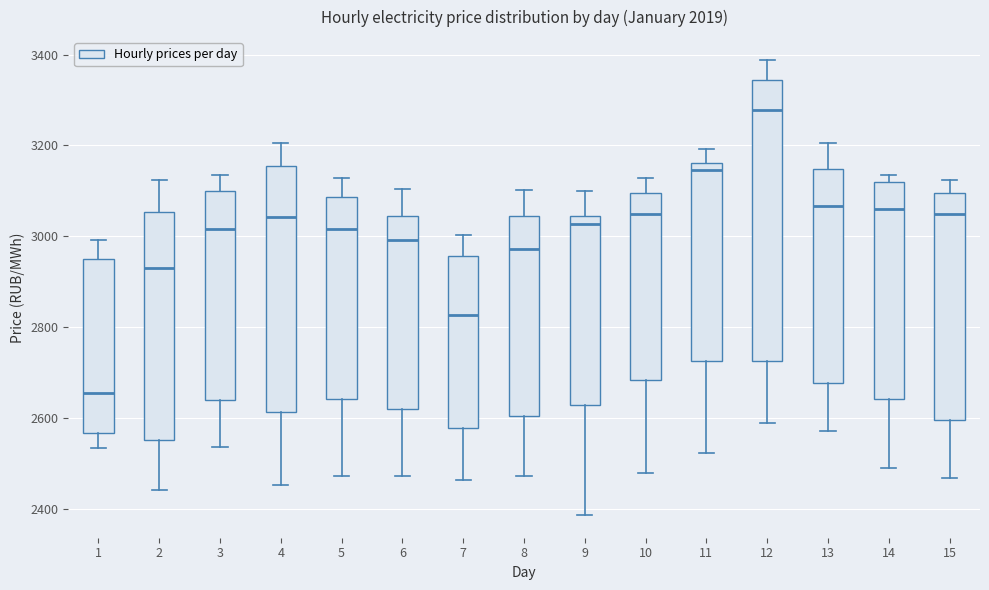

Reading left to right, transcribe this box plot: for each box, give where its median line is, the range the box spans, and where its two whiskers end, as read against the y-axis. The values are not printed on the chart, so give them approximately, as read against the axis.

1: median 2660, box 2560 to 2960, whiskers 2540 to 3000
2: median 2920, box 2560 to 3060, whiskers 2440 to 3120
3: median 3020, box 2640 to 3100, whiskers 2540 to 3140
4: median 3040, box 2620 to 3160, whiskers 2460 to 3200
5: median 3020, box 2640 to 3080, whiskers 2480 to 3120
6: median 3000, box 2620 to 3040, whiskers 2480 to 3100
7: median 2820, box 2580 to 2960, whiskers 2460 to 3000
8: median 2980, box 2600 to 3040, whiskers 2480 to 3100
9: median 3020, box 2620 to 3040, whiskers 2380 to 3100
10: median 3040, box 2680 to 3100, whiskers 2480 to 3120
11: median 3140, box 2720 to 3160, whiskers 2520 to 3200
12: median 3280, box 2720 to 3340, whiskers 2580 to 3380
13: median 3060, box 2680 to 3140, whiskers 2580 to 3200
14: median 3060, box 2640 to 3120, whiskers 2480 to 3140
15: median 3040, box 2600 to 3100, whiskers 2460 to 3120